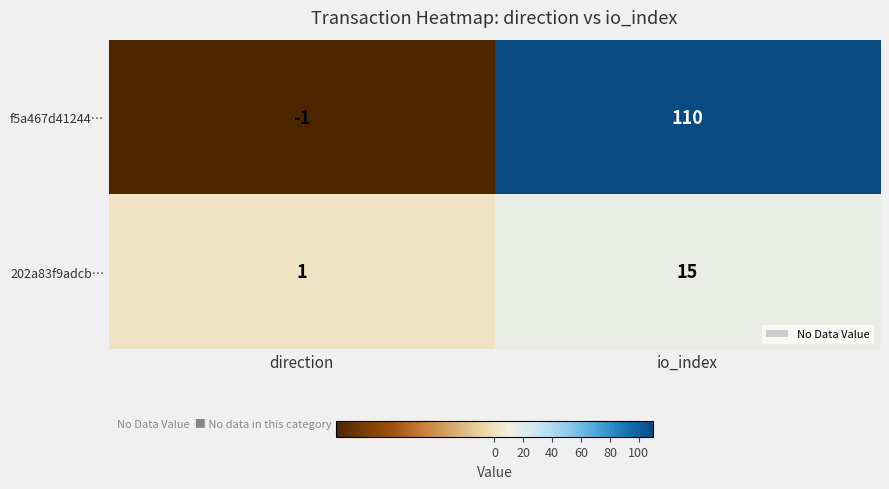

Reading left to right, extract all data points from this chart.

f5a467d41244…: direction=-1	io_index=110
202a83f9adcb…: direction=1	io_index=15